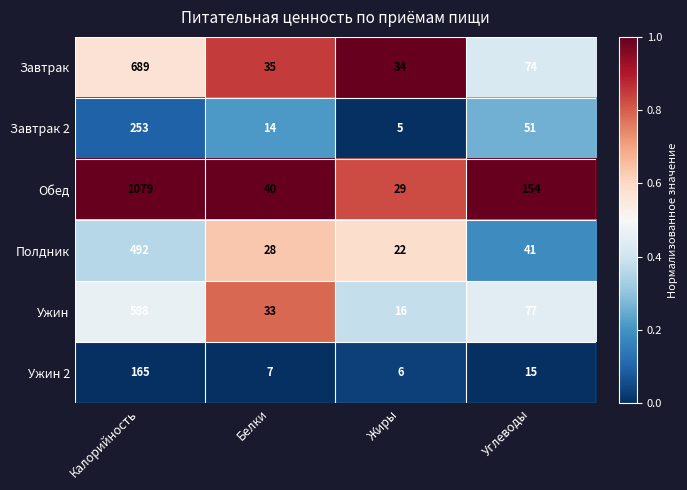

List the series in order of their peak value, lowest first.

Ужин 2, Завтрак 2, Полдник, Ужин, Завтрак, Обед